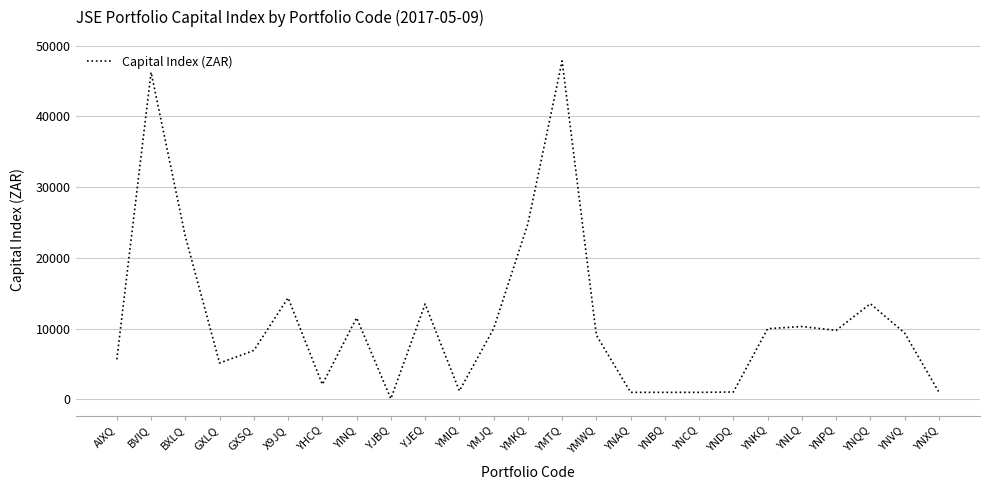

At which category does the data reach its first local peak?

BVIQ